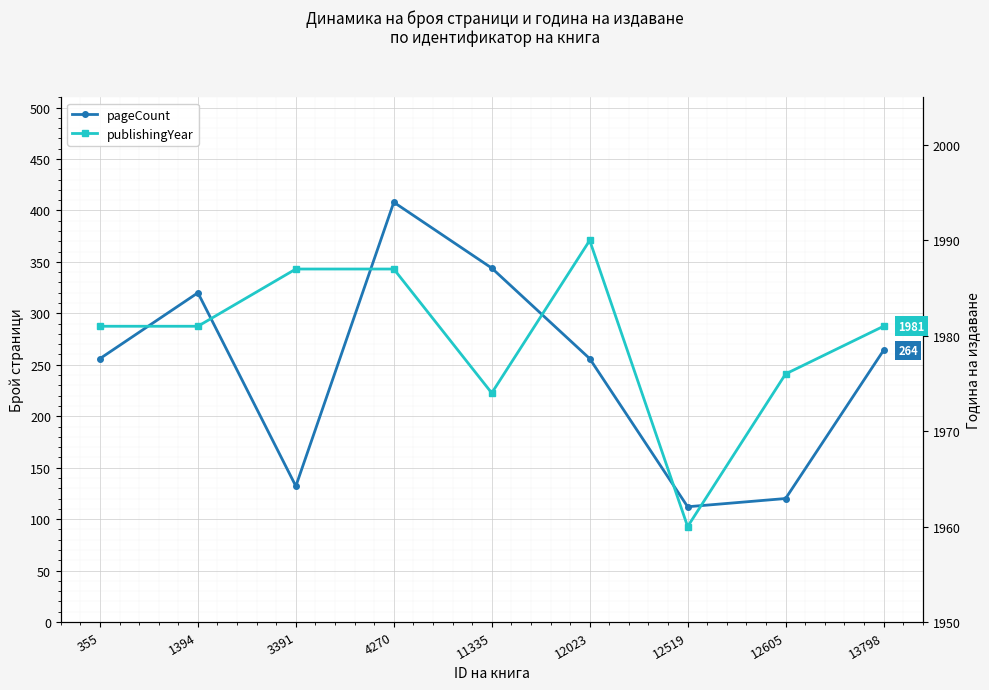

What is the difference between the maximum and minimum values in the pageCount series?

296